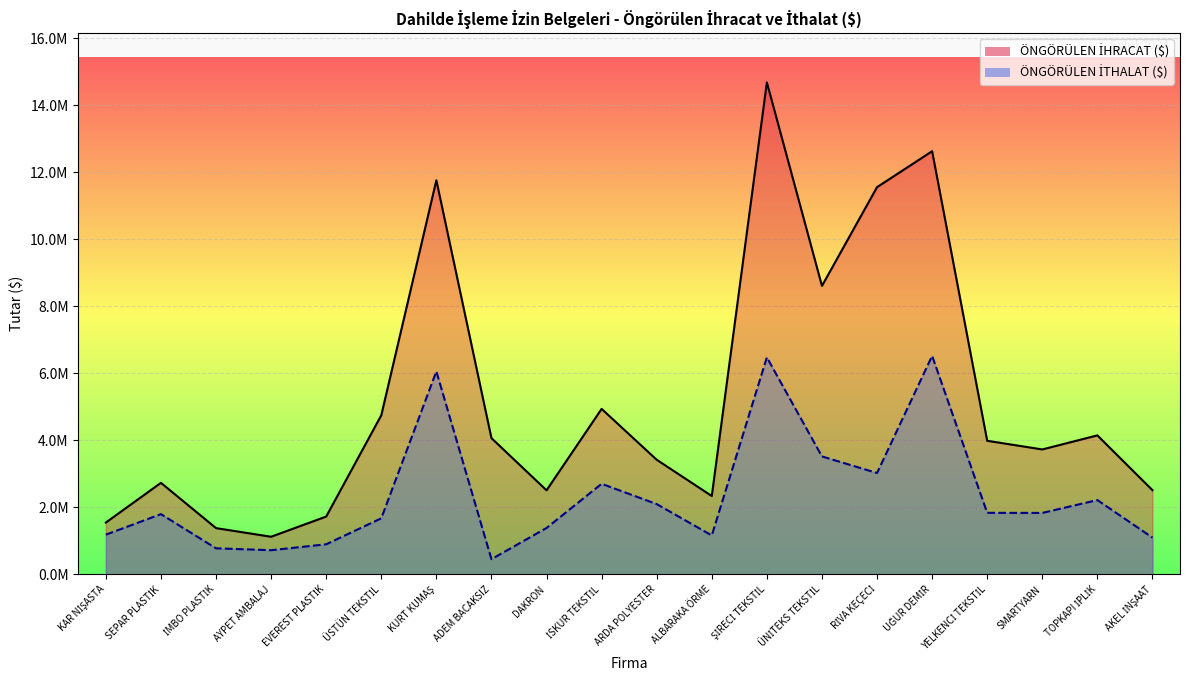

True or false: ÖNGÖRÜLEN İHRACAT ($) and ÖNGÖRÜLEN İTHALAT ($) intersect in this chart.

False